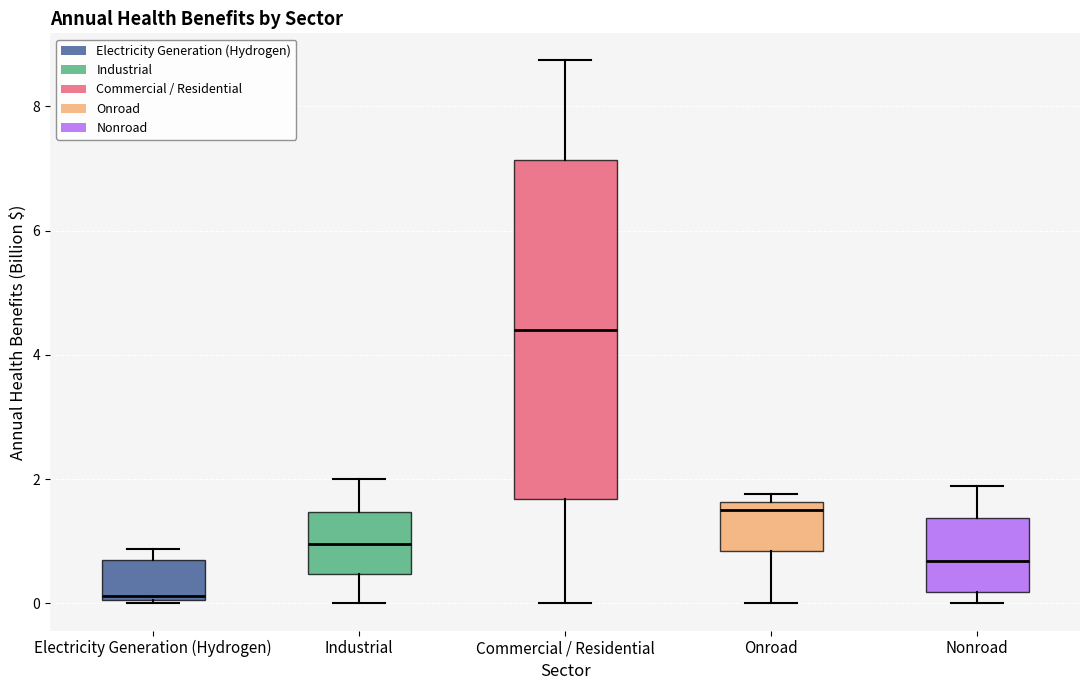

Which box's median line is the highest?

Commercial / Residential